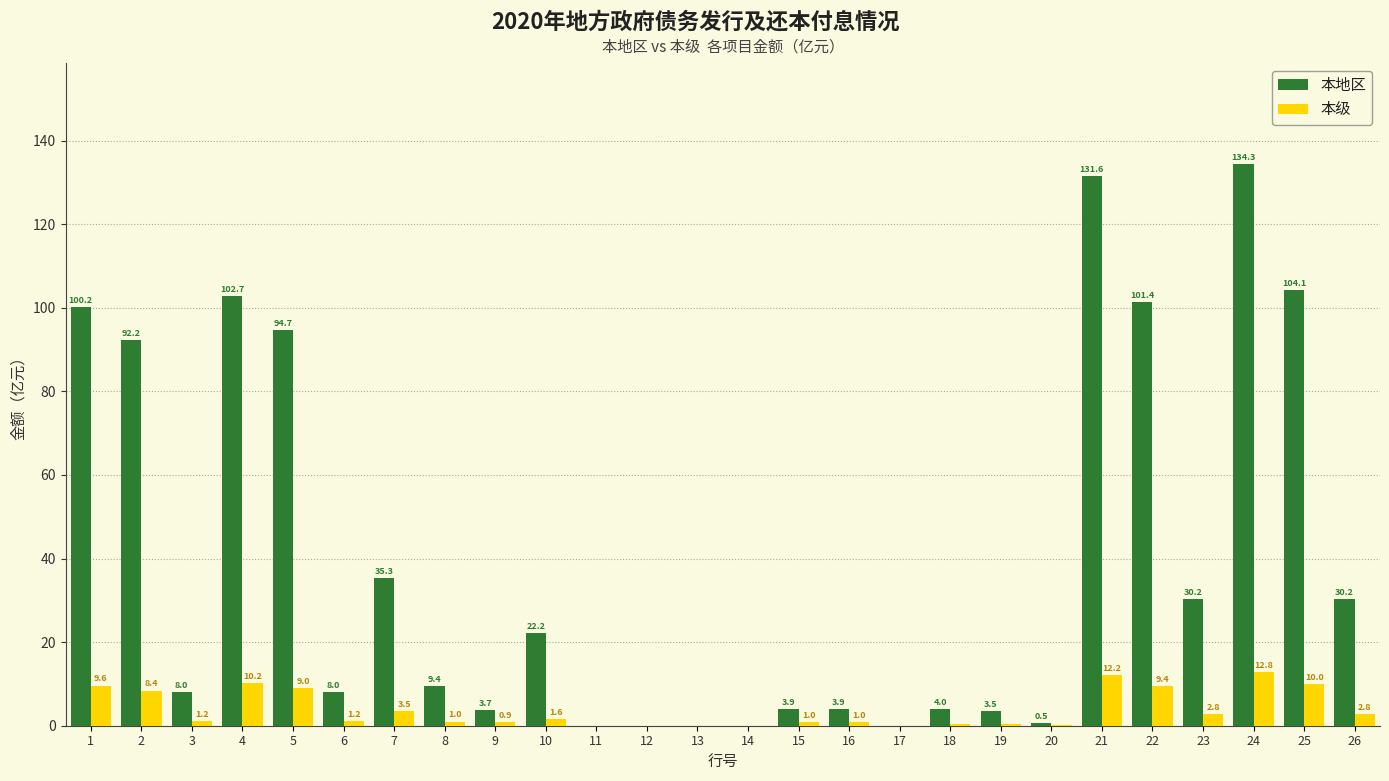

What value does the 本地区 series have at 9?

3.7